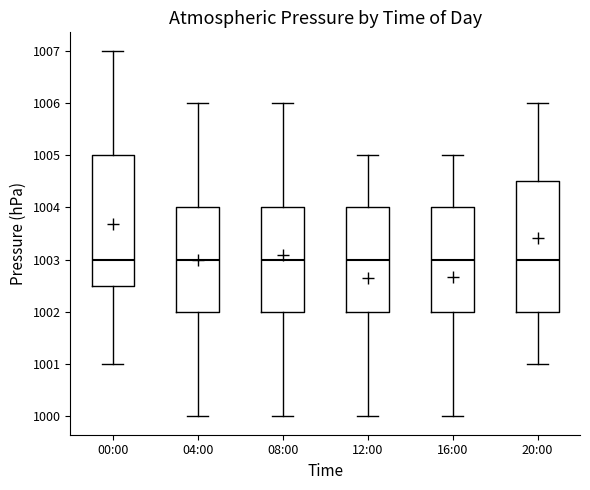

Where does the lower whisker of the box for 16:00 end on the y-axis? The values are not printed on the chart, so give them approximately, as read against the axis.

1000.0